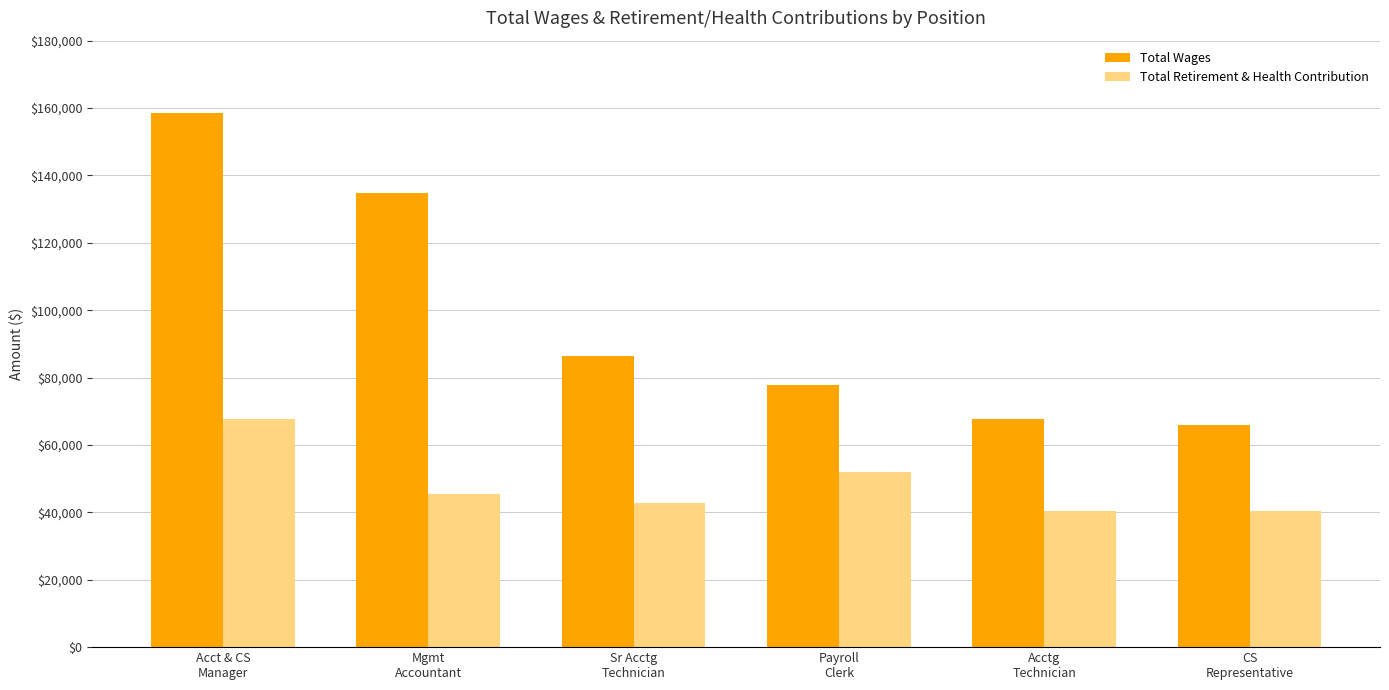

Which series has the largest total across all categories?

Total Wages